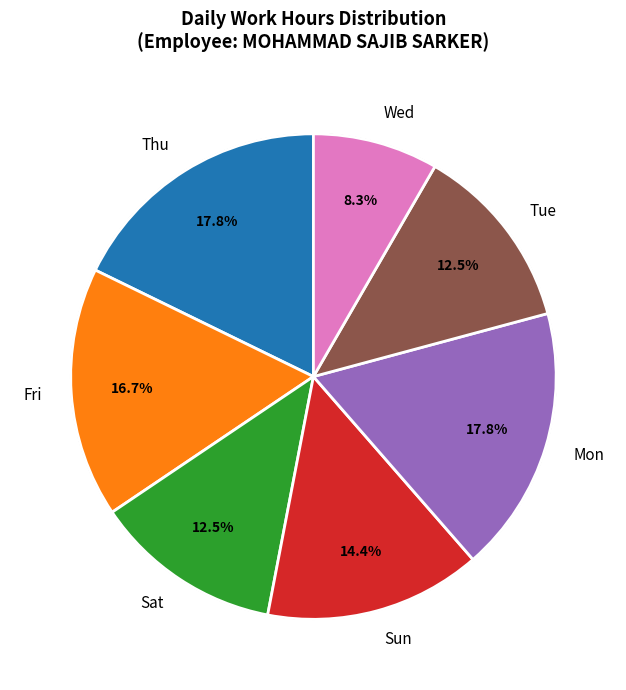

What percentage do Thu and Sun together represent?

32.2%